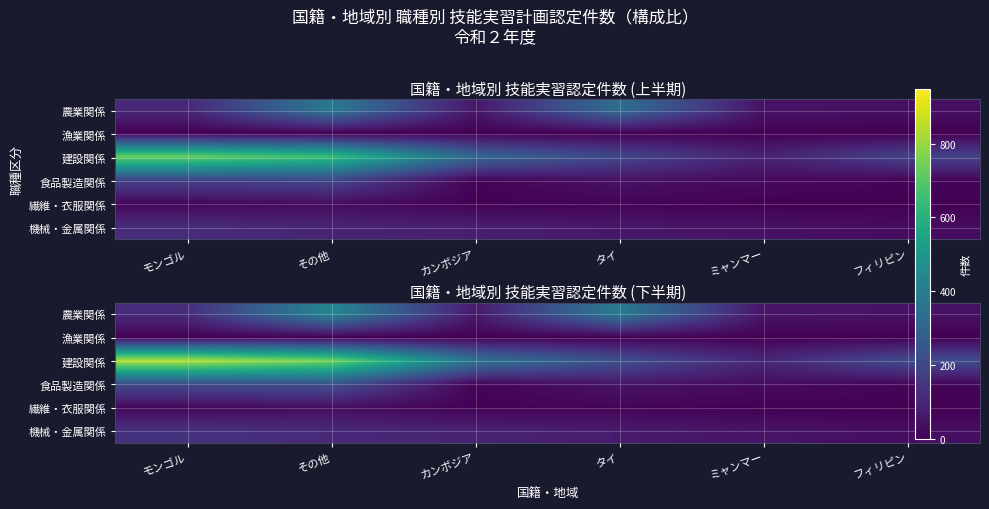

At how many categories does at least one series exceed 344?

4